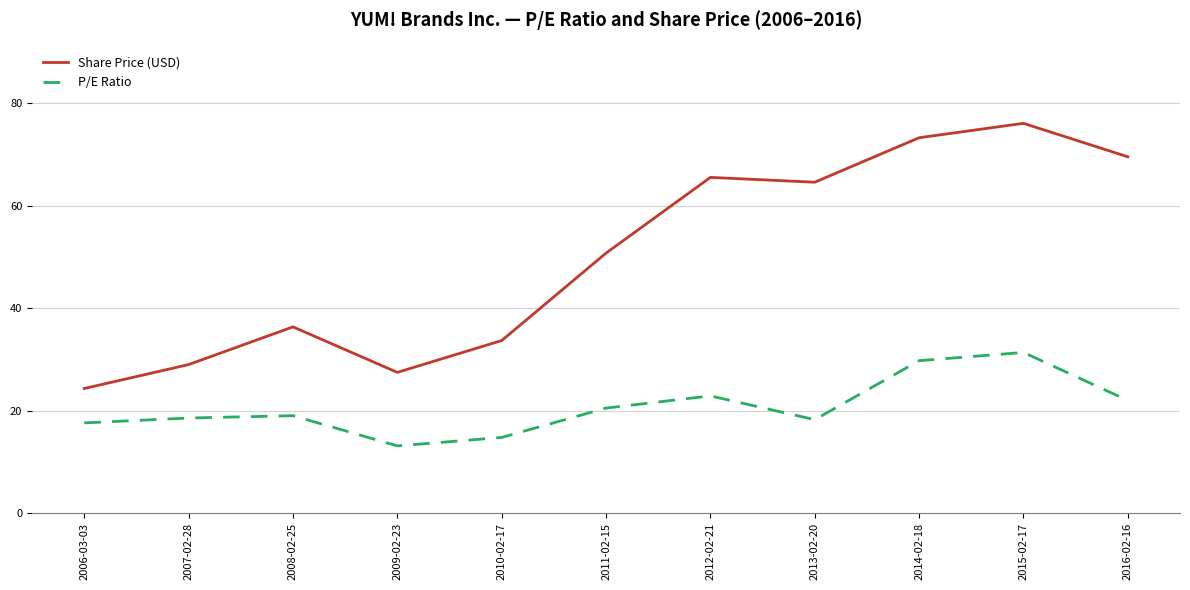

The P/E Ratio series shows 37.5 at 2012-02-21. True or false?

False